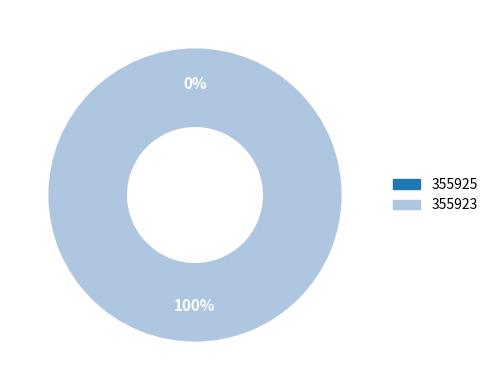

Rank the categories by value from lowest to highest.

355925, 355923